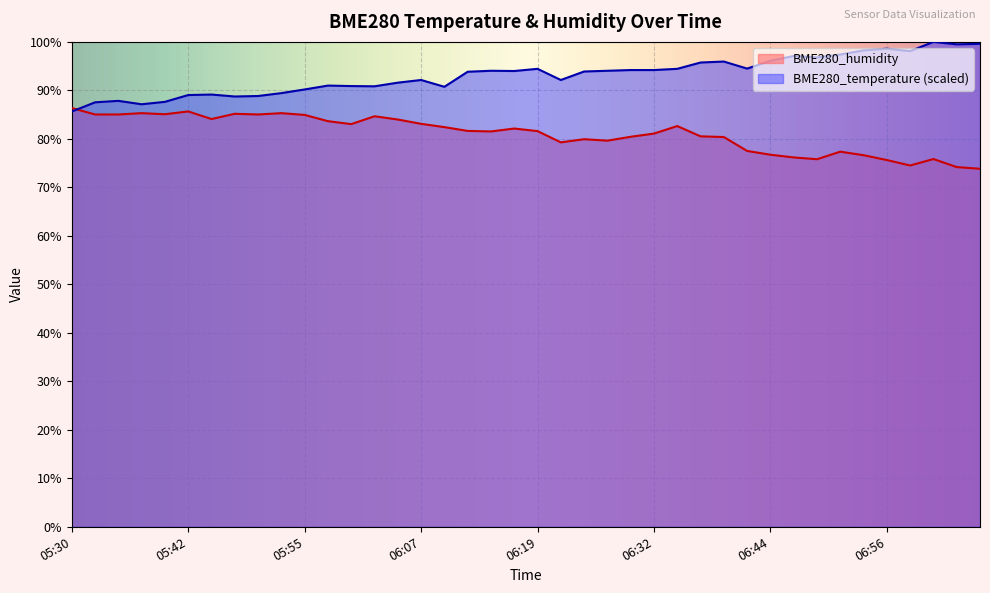

What are all the series names shown in the legend?

BME280_humidity, BME280_temperature (scaled)